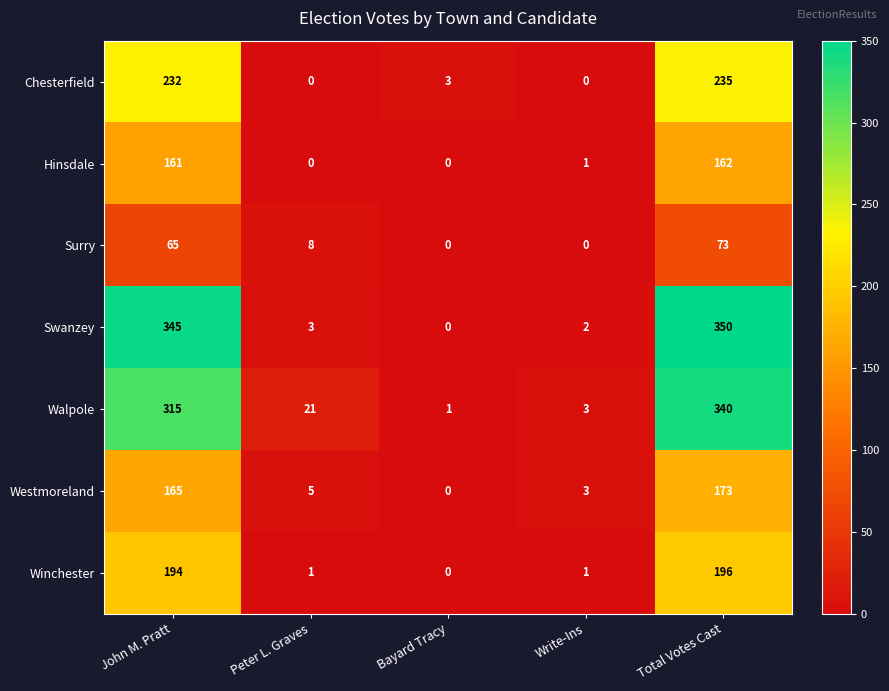

Where does the Westmoreland series first go above 5?

John M. Pratt